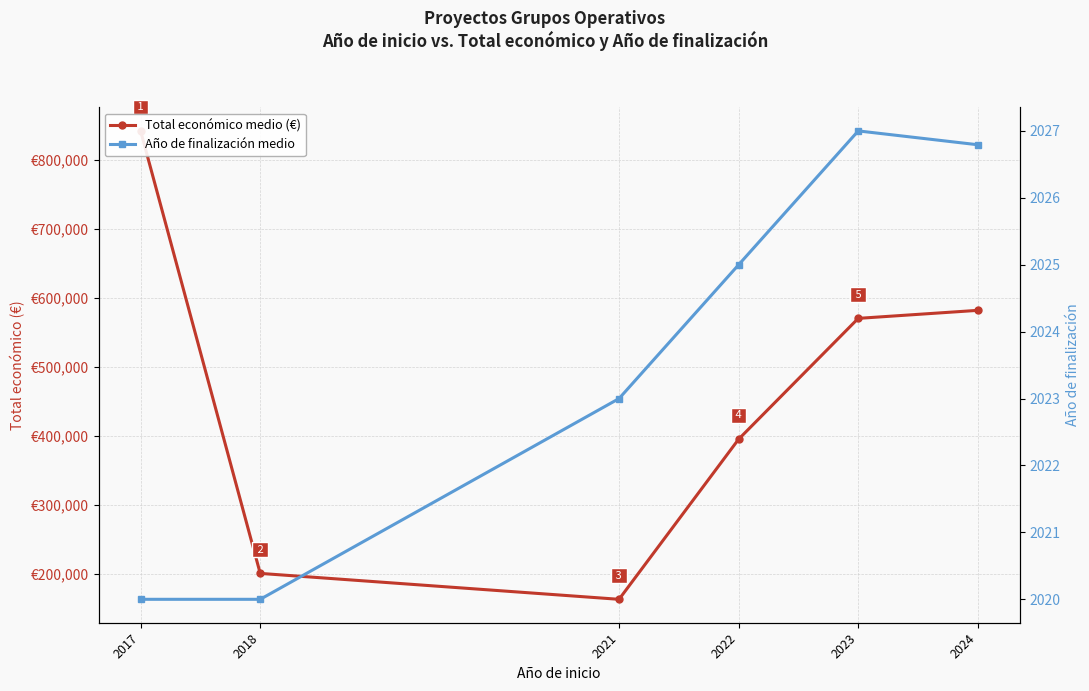

Reading left to right, list all the values displayed in this chart.

Total económico medio (€): 842014.0	200871.5	163319.0	395340.0	570390.0	582019.8
Año de finalización medio: 2020.0	2020.0	2023.0	2025.0	2027.0	2026.8